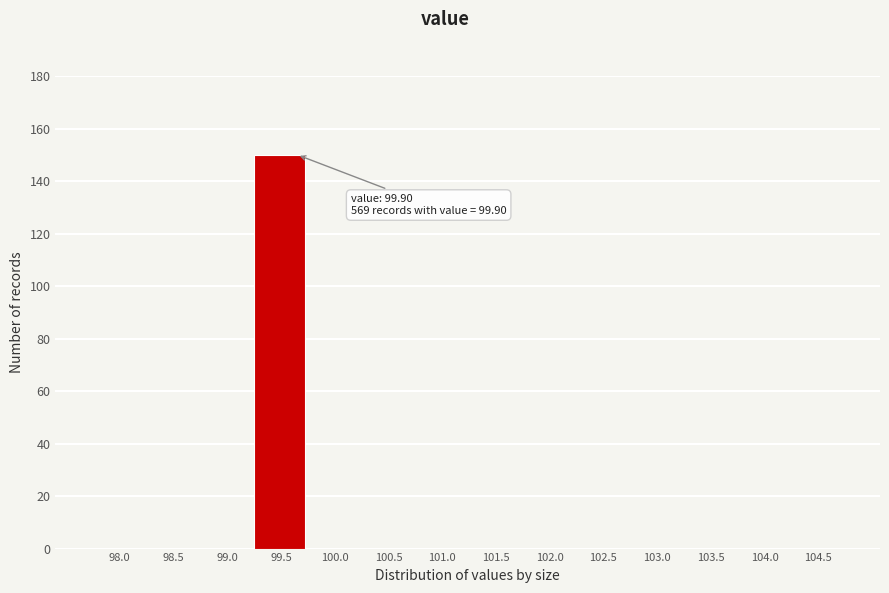

Reading right to left, extract all data points from this chart.

104.5=0	104.0=0	103.5=0	103.0=0	102.5=0	102.0=0	101.5=0	101.0=0	100.5=0	100.0=0	99.5=150	99.0=0	98.5=0	98.0=0